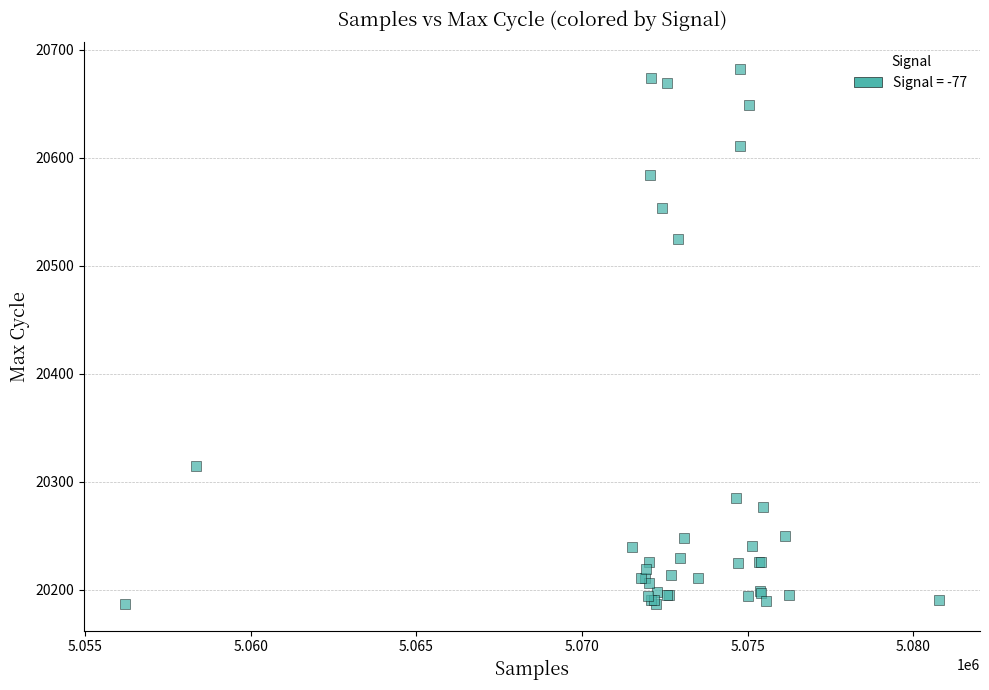

What Y value in the scatter plot is closest to 20434?

20525